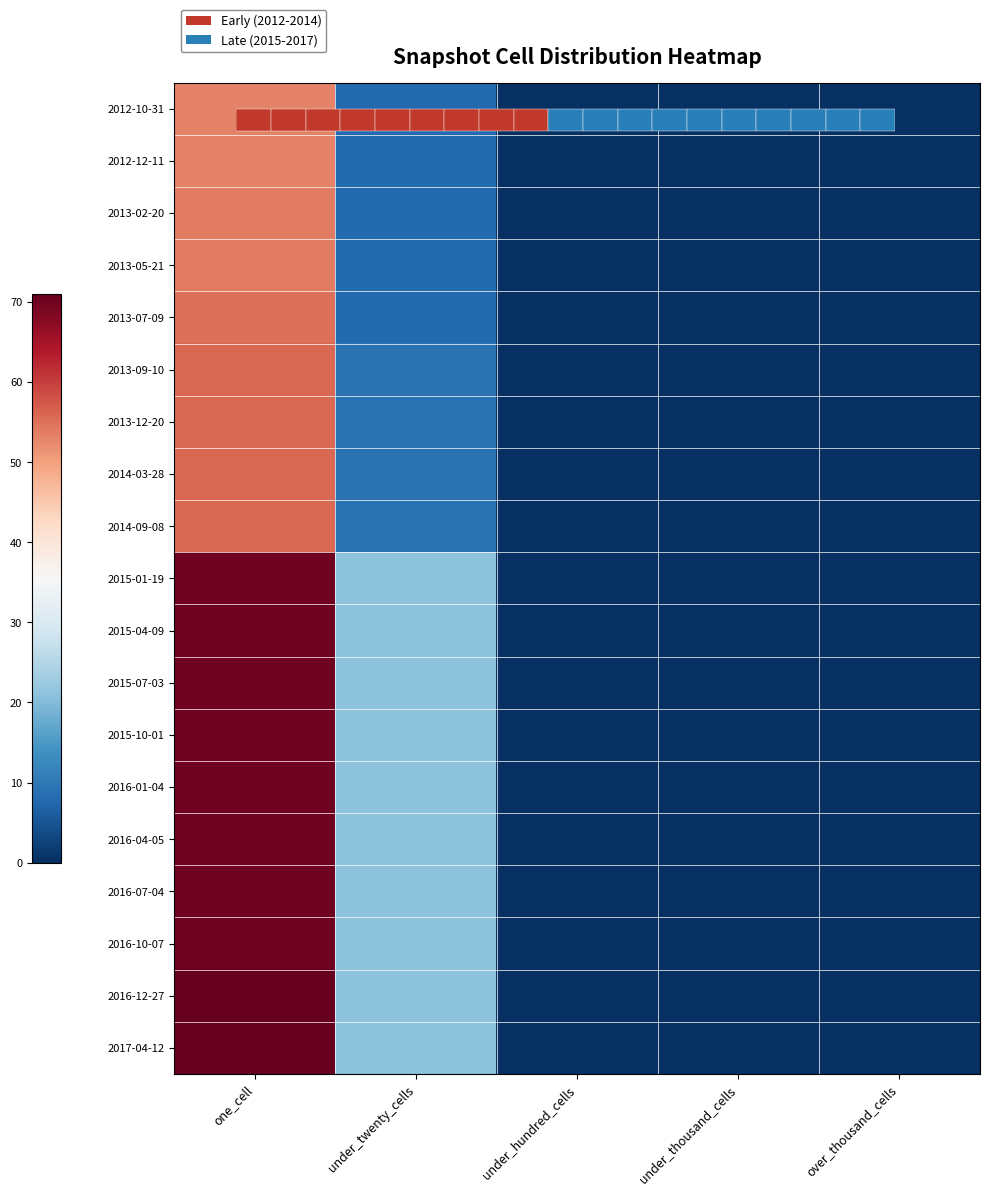

At which label does 2013-02-20 reach its peak?

one_cell